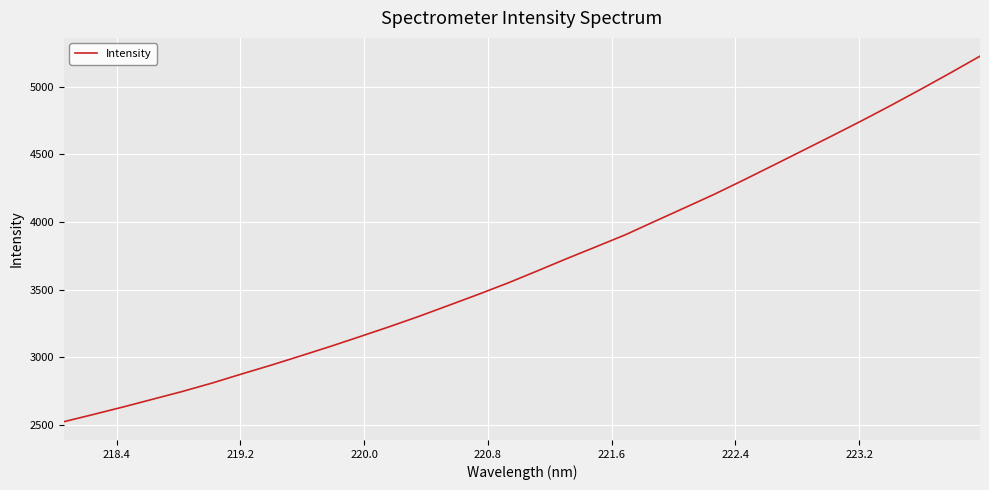

What is the difference between the maximum and minimum values?

2703.4